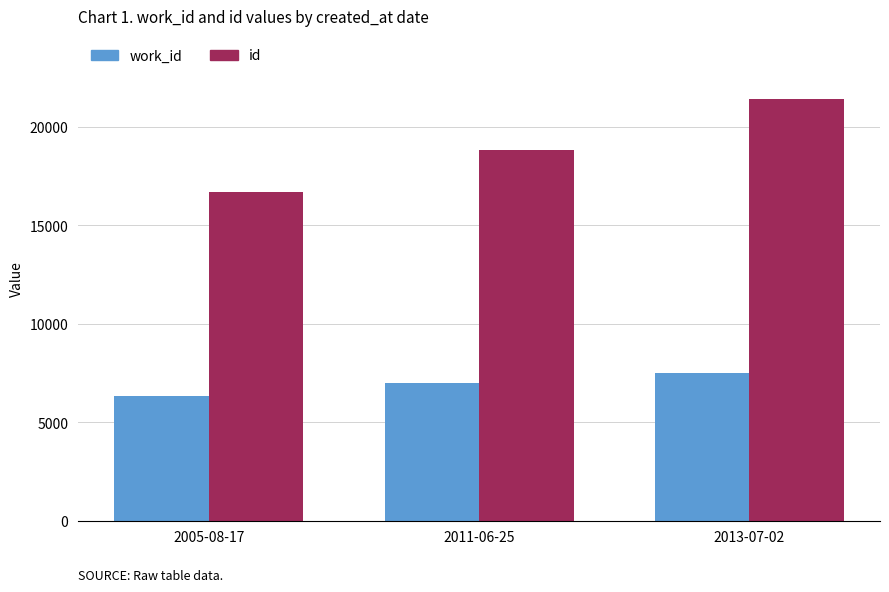

List the series in order of their overall mean, highest first.

id, work_id